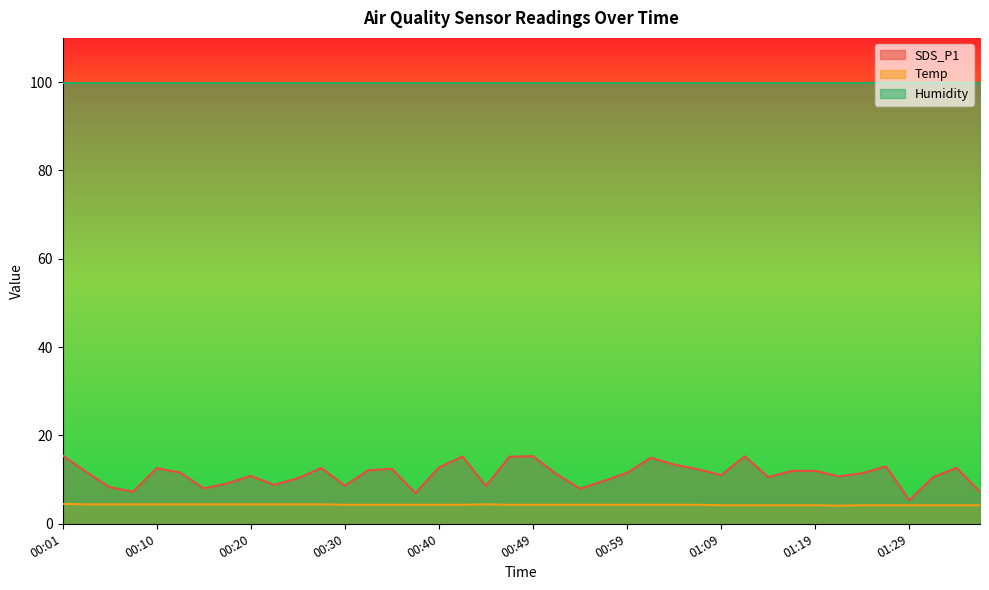

Between 00:42 and 00:10, which is larger?

00:42